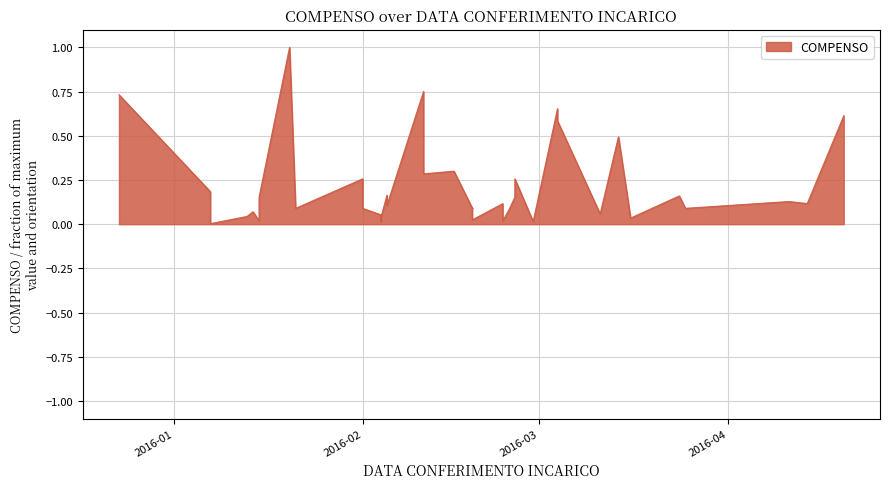

What is the value of the 31st point from the left?

0.7